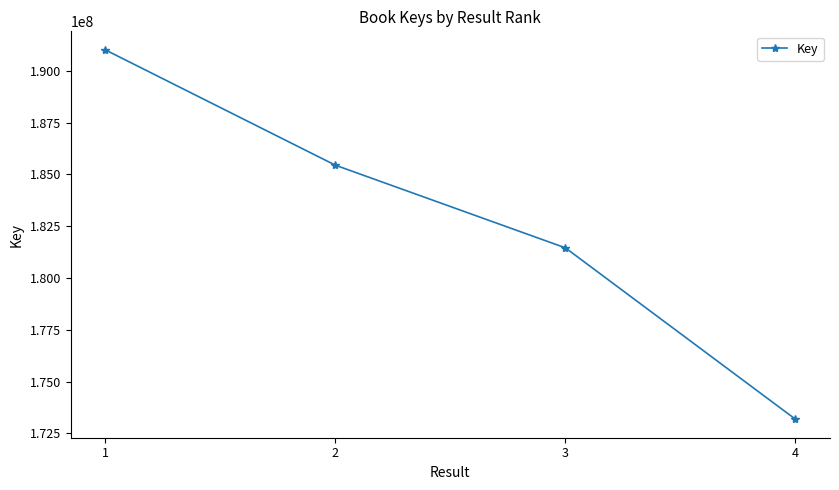

What is the change in value from 2 to 3?

-3990910